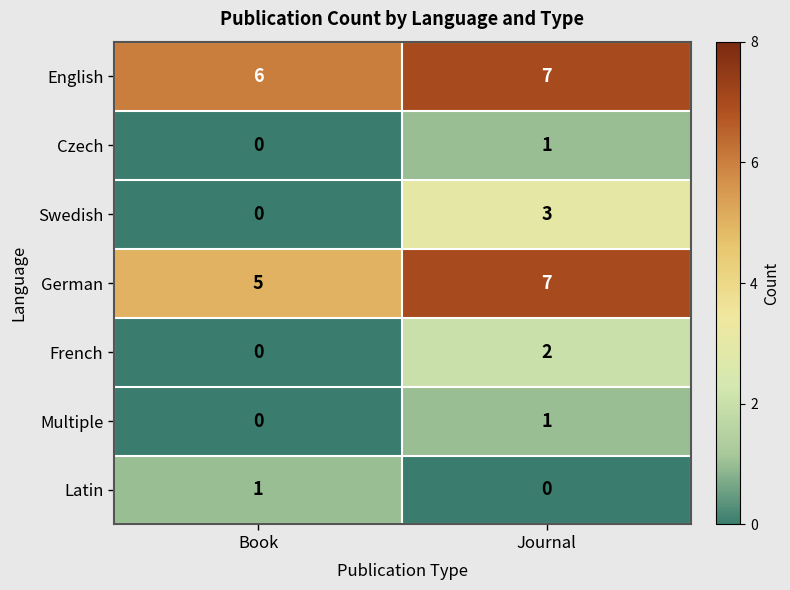

What is the spread (max minus min) of values at Journal?

7